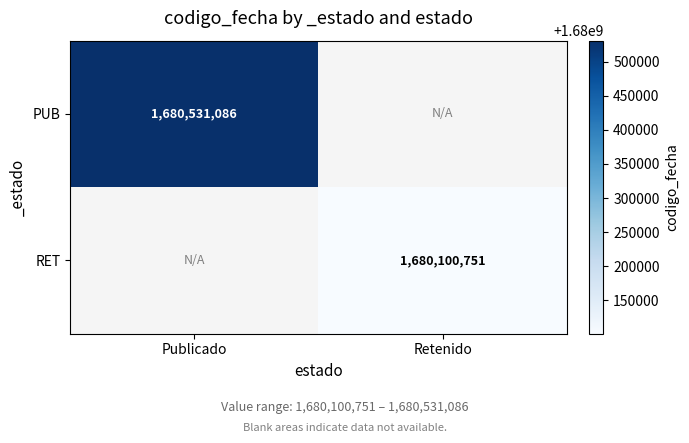

Is the value of PUB at Publicado greater than the value of RET at Retenido?

Yes